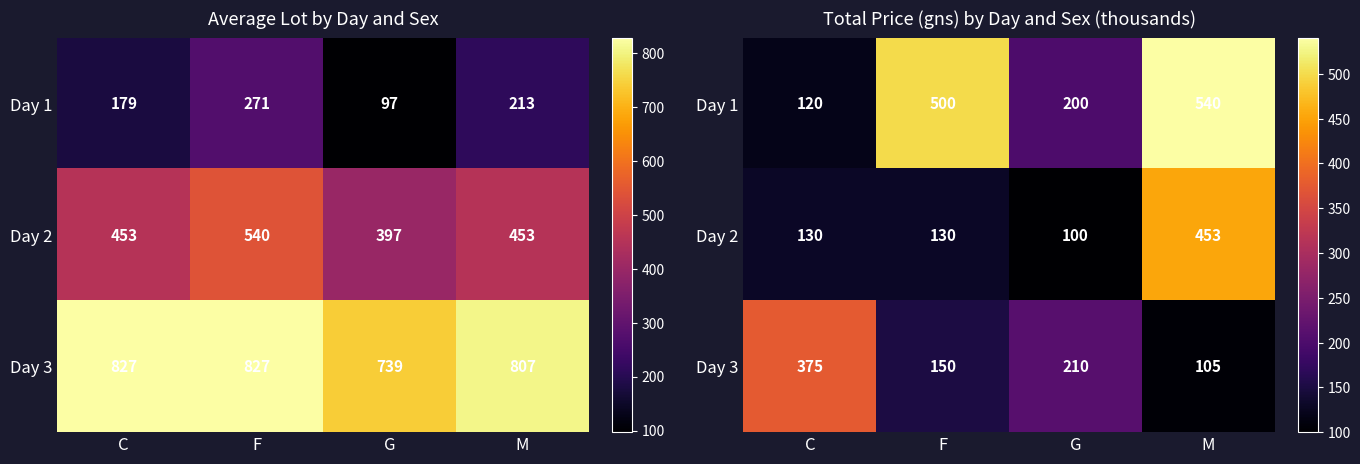

At how many categories does at least one series exceed 118?

4